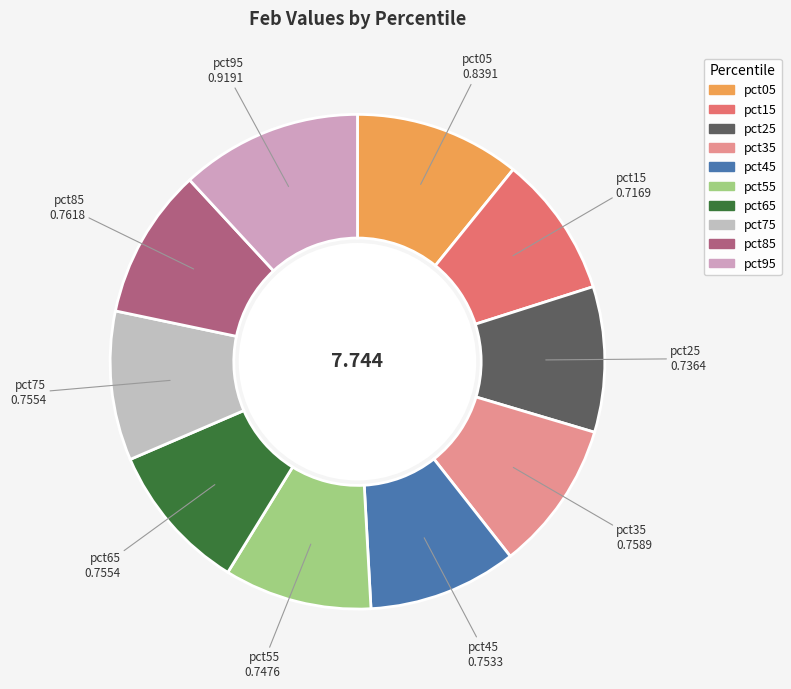

True or false: pct25 accounts for 10% of the total.

True